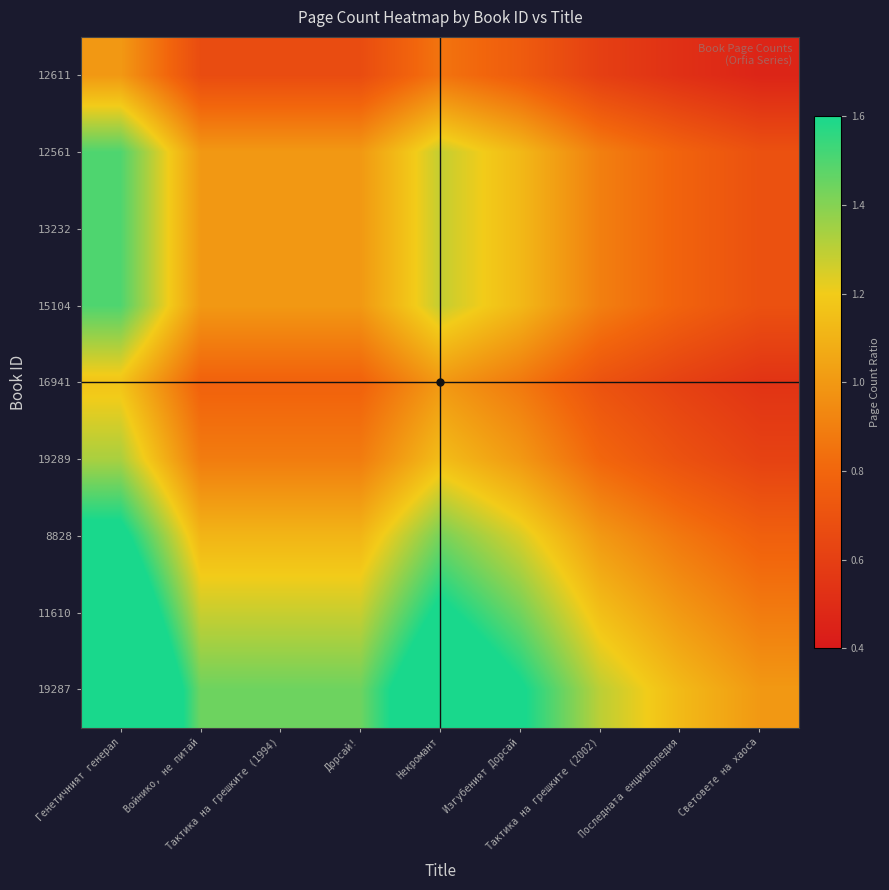

Reading left to right, transcribe all the data shown in this chart.

12611: Генетичният генерал=1.0	Войнико, не питай=0.7	Тактика на грешките (1994)=0.7	Дорсай!=0.7	Некромант=0.9	Изгубеният Дорсай=0.8	Тактика на грешките (2002)=0.6	Последната енциклопедия=0.5	Световете на хаоса=0.5
12561: Генетичният генерал=1.5	Войнико, не питай=1.0	Тактика на грешките (1994)=1.0	Дорсай!=1.0	Некромант=1.3	Изгубеният Дорсай=1.1	Тактика на грешките (2002)=0.9	Последната енциклопедия=0.8	Световете на хаоса=0.7
13232: Генетичният генерал=1.5	Войнико, не питай=1.0	Тактика на грешките (1994)=1.0	Дорсай!=1.0	Некромант=1.3	Изгубеният Дорсай=1.1	Тактика на грешките (2002)=0.9	Последната енциклопедия=0.8	Световете на хаоса=0.7
15104: Генетичният генерал=1.5	Войнико, не питай=1.0	Тактика на грешките (1994)=1.0	Дорсай!=1.0	Некромант=1.3	Изгубеният Дорсай=1.1	Тактика на грешките (2002)=0.9	Последната енциклопедия=0.8	Световете на хаоса=0.7
16941: Генетичният генерал=1.2	Войнико, не питай=0.8	Тактика на грешките (1994)=0.8	Дорсай!=0.8	Некромант=1.0	Изгубеният Дорсай=0.9	Тактика на грешките (2002)=0.7	Последната енциклопедия=0.6	Световете на хаоса=0.5
19289: Генетичният генерал=1.3	Войнико, не питай=0.9	Тактика на грешките (1994)=0.9	Дорсай!=0.9	Некромант=1.1	Изгубеният Дорсай=1.0	Тактика на грешките (2002)=0.8	Последната енциклопедия=0.7	Световете на хаоса=0.6
8828: Генетичният генерал=1.7	Войнико, не питай=1.1	Тактика на грешките (1994)=1.1	Дорсай!=1.1	Некромант=1.4	Изгубеният Дорсай=1.2	Тактика на грешките (2002)=1.0	Последната енциклопедия=0.9	Световете на хаоса=0.8
11610: Генетичният генерал=1.9	Войнико, не питай=1.3	Тактика на грешките (1994)=1.3	Дорсай!=1.3	Некромант=1.6	Изгубеният Дорсай=1.4	Тактика на грешките (2002)=1.1	Последната енциклопедия=1.0	Световете на хаоса=0.9
19287: Генетичният генерал=2.2	Войнико, не питай=1.4	Тактика на грешките (1994)=1.4	Дорсай!=1.4	Некромант=1.9	Изгубеният Дорсай=1.6	Тактика на грешките (2002)=1.3	Последната енциклопедия=1.1	Световете на хаоса=1.0